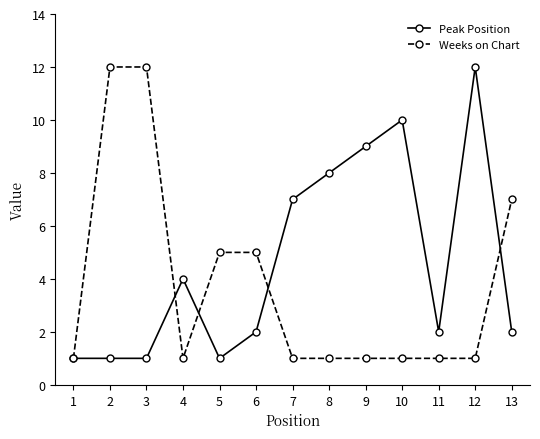

True or false: Peak Position has a value of 2 at 11.

True